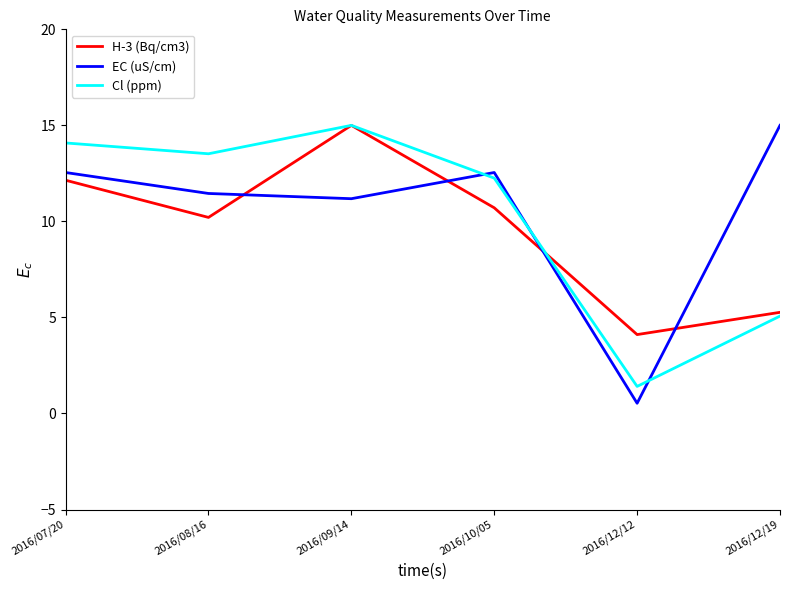

At how many categories does at least one series exceed 13?

4